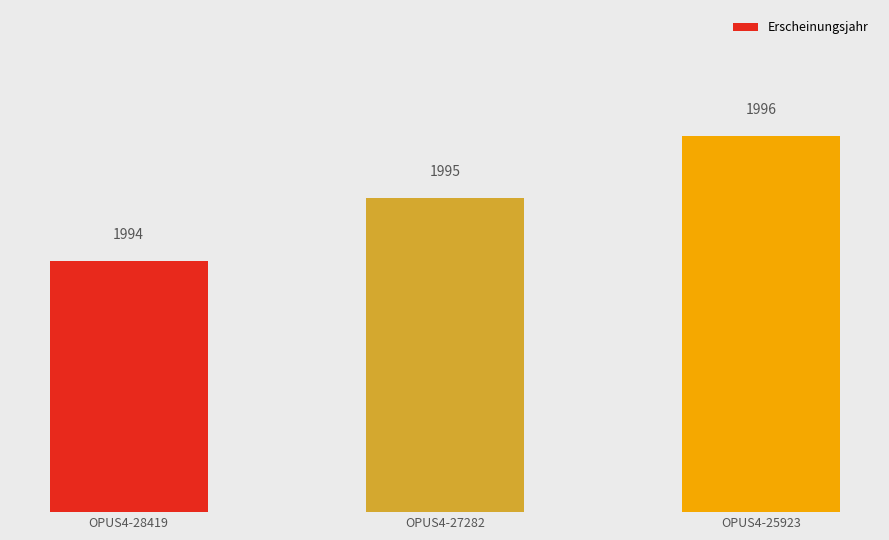

What is the change in value from OPUS4-27282 to OPUS4-25923?

+1